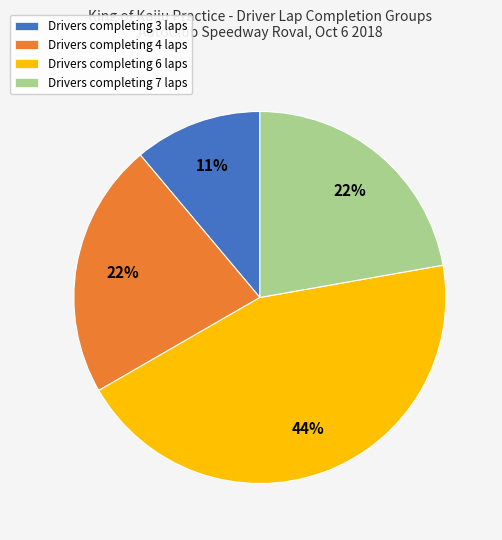

Which slice is the largest?

Drivers completing 6 laps